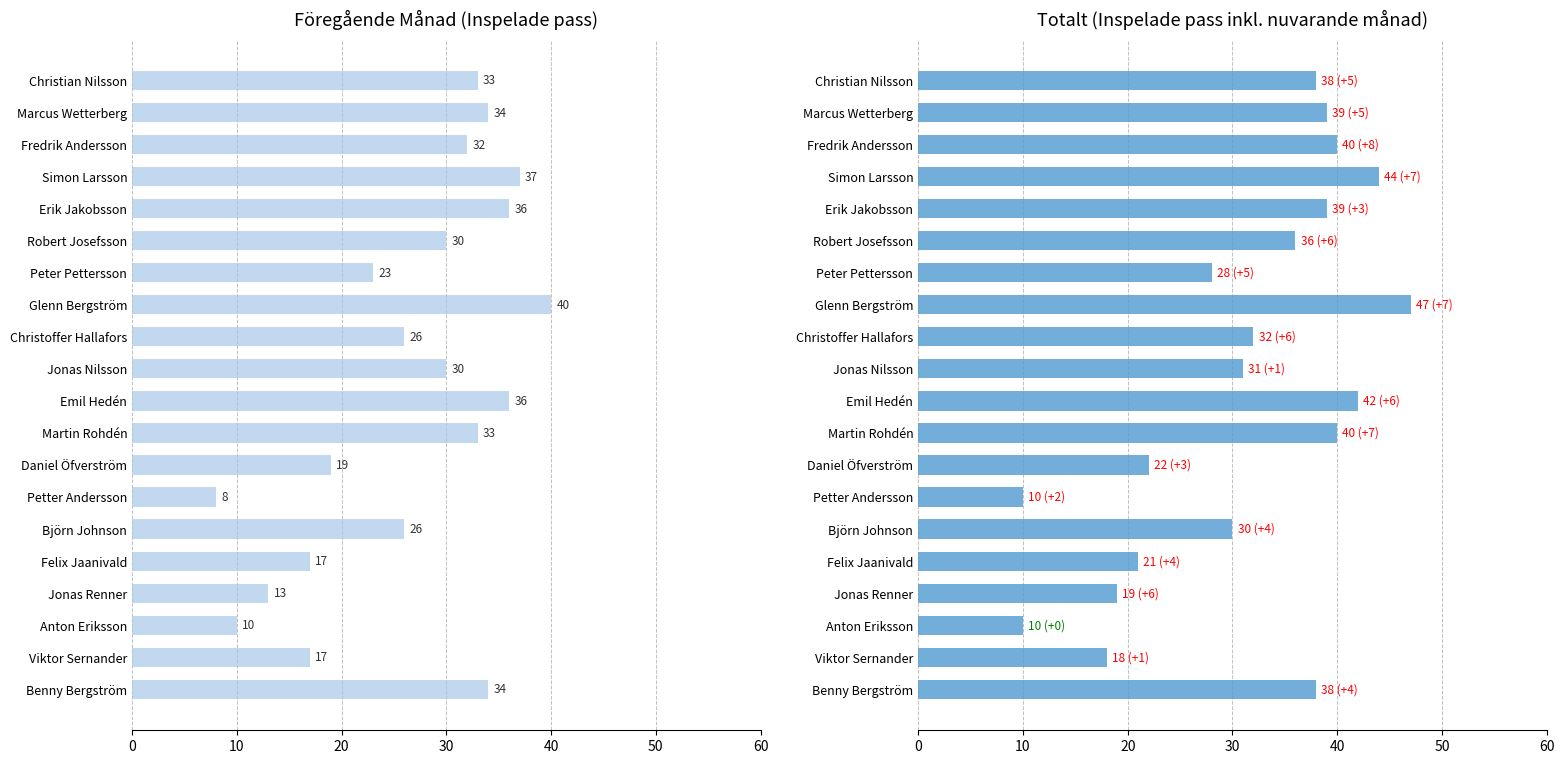

What is the highest value of the Föreg.mån series?

40